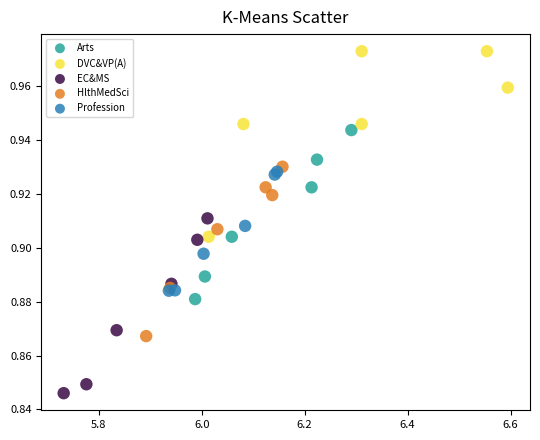

Which series contains the lowest Y value?

EC&MS